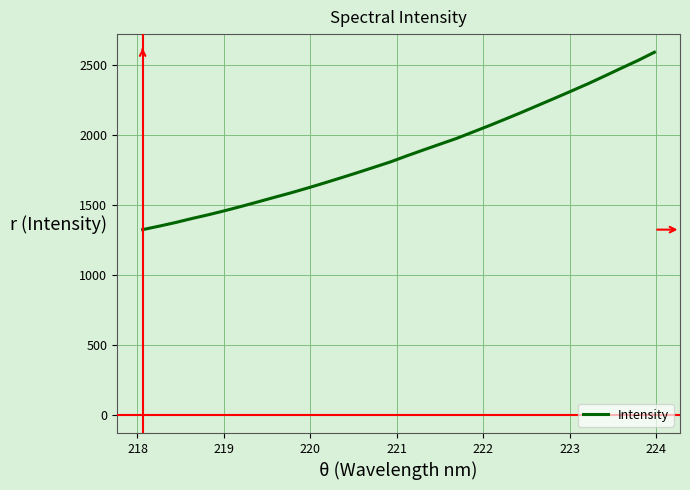

What is the maximum value shown in the chart?

2593.8